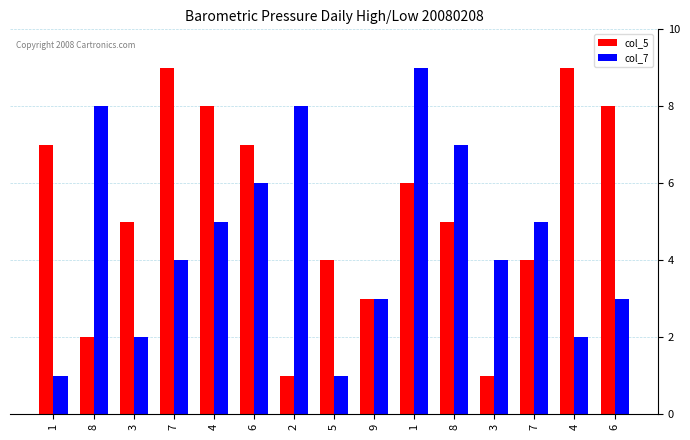

Which series changed the most between 6 and 5?

col_7